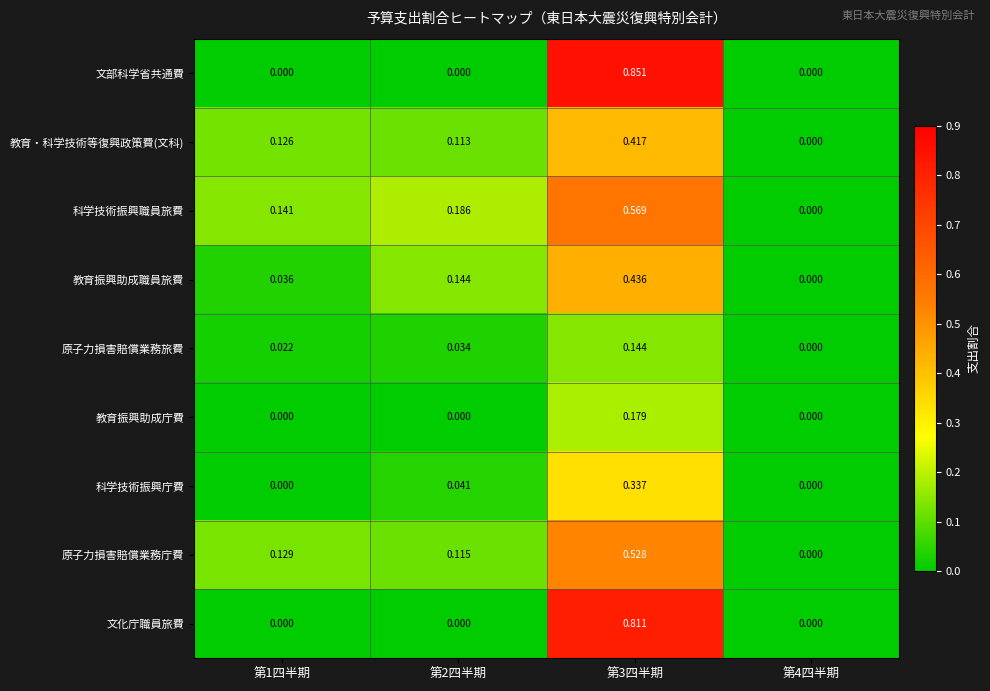

Between 第1四半期 and 第2四半期, which series saw the biggest shift?

教育振興助成職員旅費